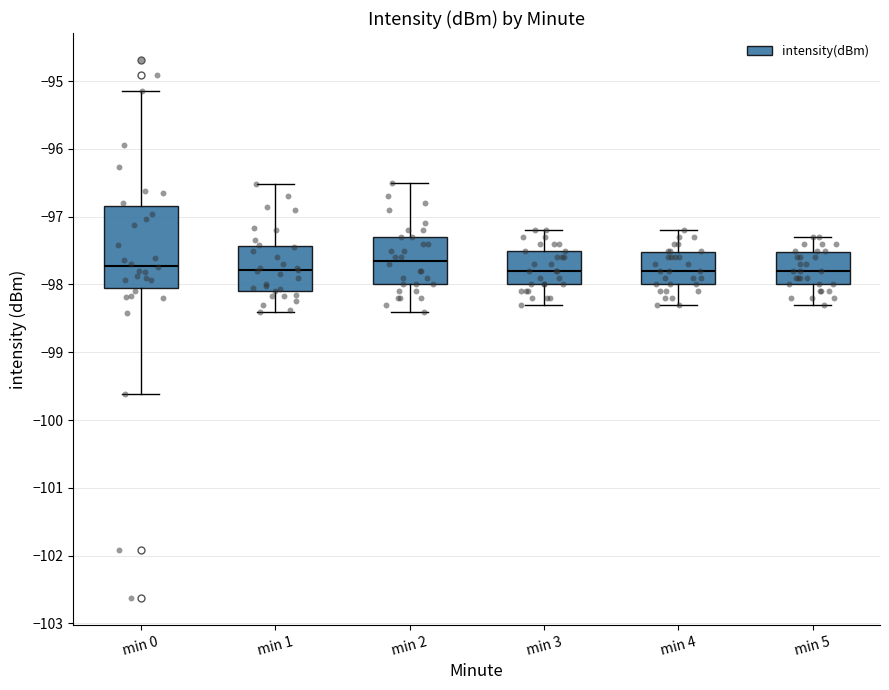

Comparing the boxes themselves (not the whiskers), which one is the tallest?

min 0